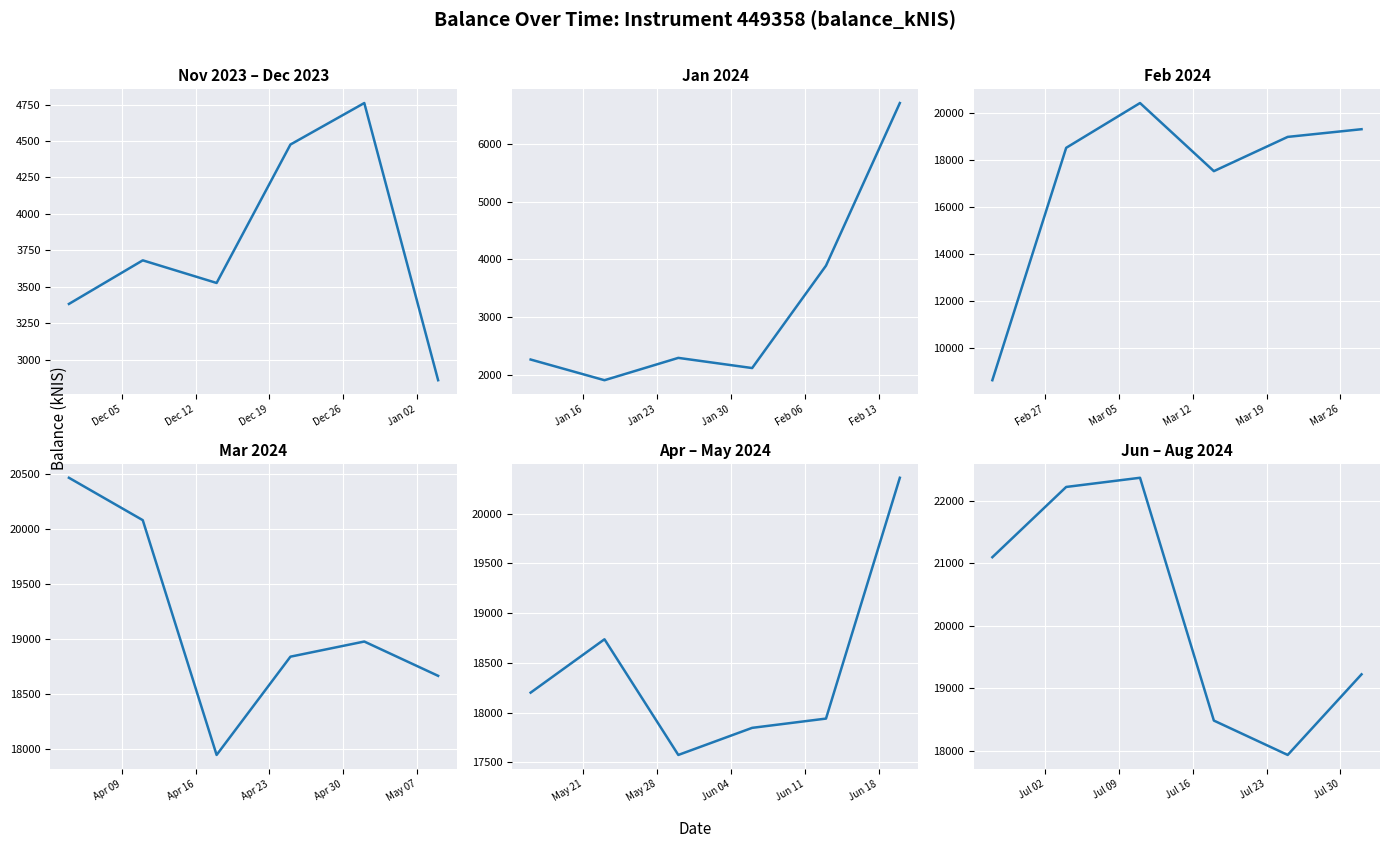

What is the maximum value shown in the chart?

22371.9